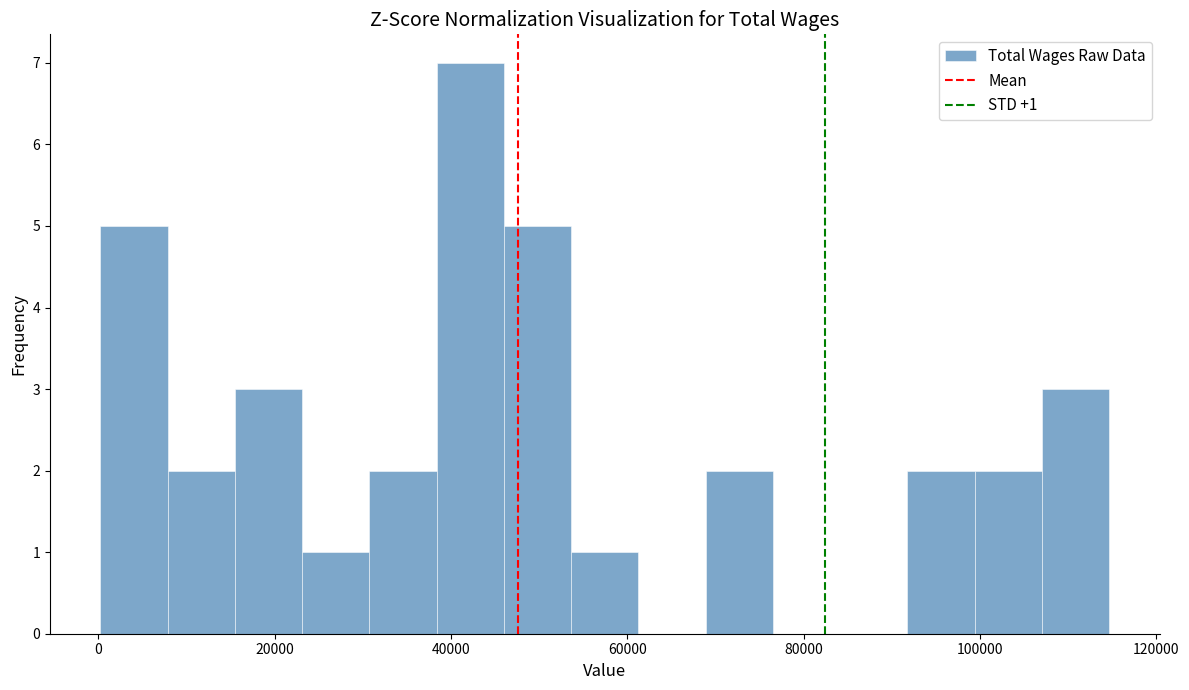

Read against the x-axis, roughly where is the centre of the tallest bar?

42000